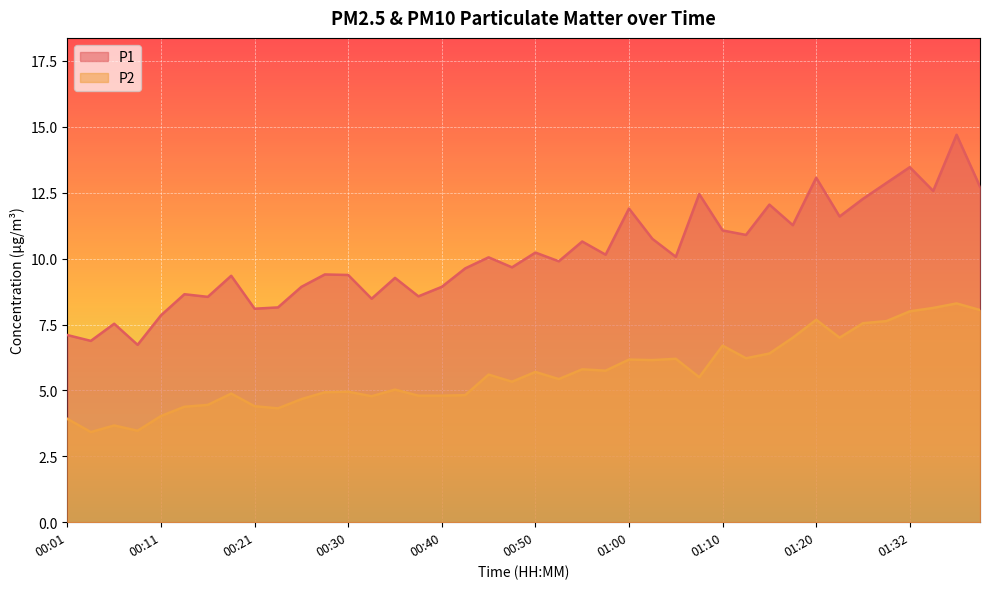

What is the value of the P1 point at the 14th from the left?

8.5